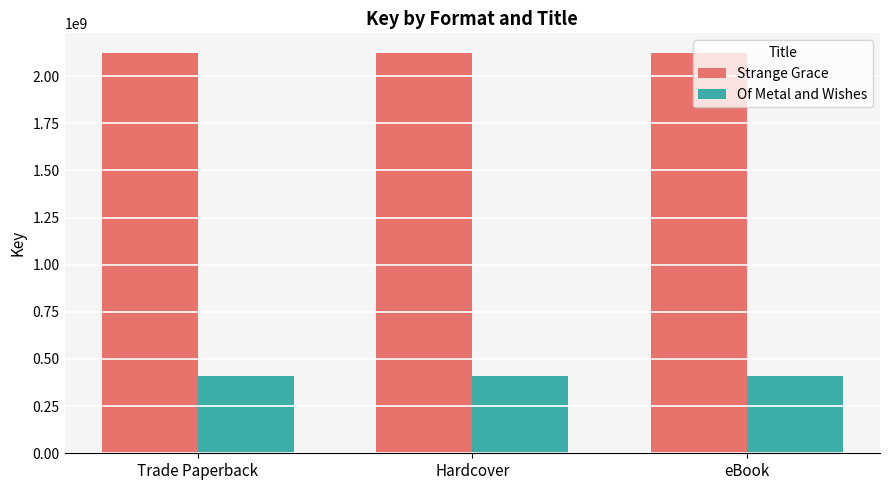

Reading left to right, what are all the values shown in this chart?

Strange Grace: 2120804902	2120804902	2120804902
Of Metal and Wishes: 408501693	408501693	408501693